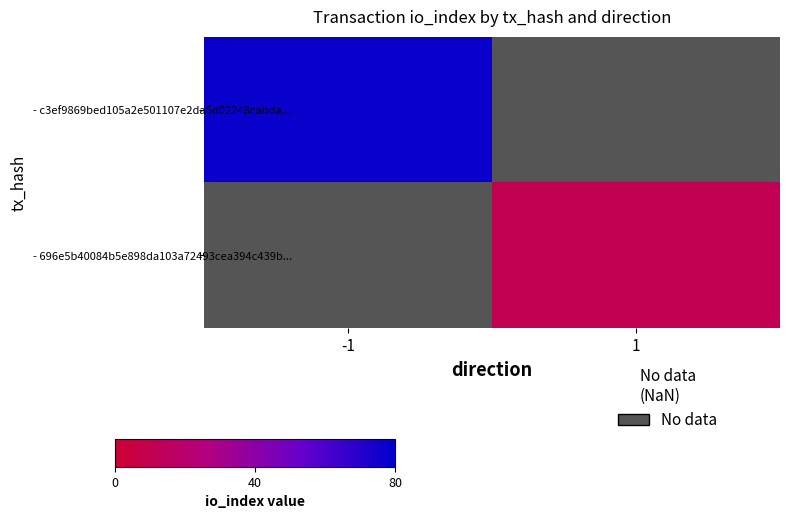

List the labels in order of - c3ef9869bed105a2e501107e2da5d02248cabda... value, smallest first.

-1, 1